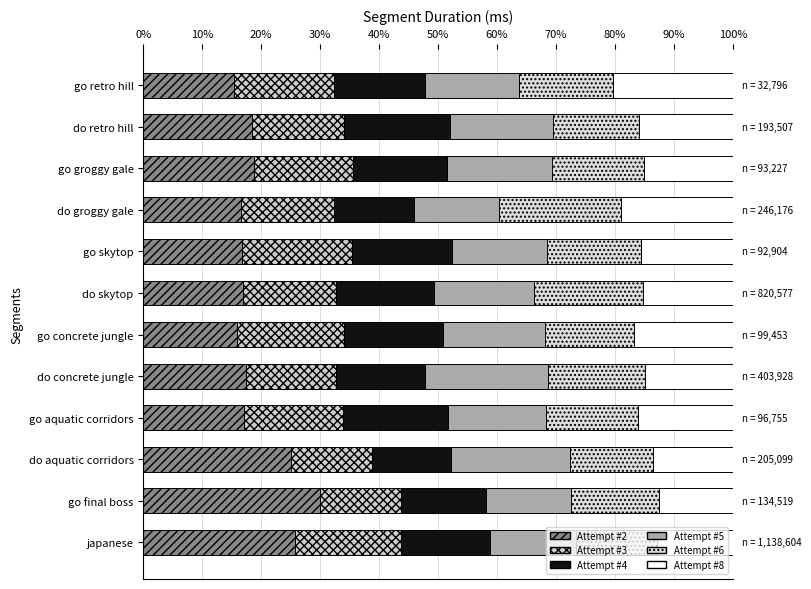

Reading left to right, list all the values displayed in this chart.

Attempt #2: 15.3	18.5	18.7	16.5	16.7	16.9	16.0	17.4	17.0	25.0	29.9	25.8
Attempt #3: 17.0	15.6	16.8	15.8	18.7	15.8	18.0	15.3	16.8	13.8	13.8	17.9
Attempt #4: 15.4	18.0	16.1	13.5	17.0	16.6	16.8	15.0	17.8	13.3	14.4	15.2
Attempt #5: 15.9	17.5	17.7	14.4	16.1	17.0	17.4	20.9	16.6	20.2	14.5	14.5
Attempt #6: 16.0	14.6	15.7	20.8	15.9	18.5	15.0	16.5	15.6	14.1	15.0	13.7
Attempt #8: 20.4	15.9	15.1	18.9	15.6	15.2	16.8	14.9	16.1	13.6	12.5	12.9